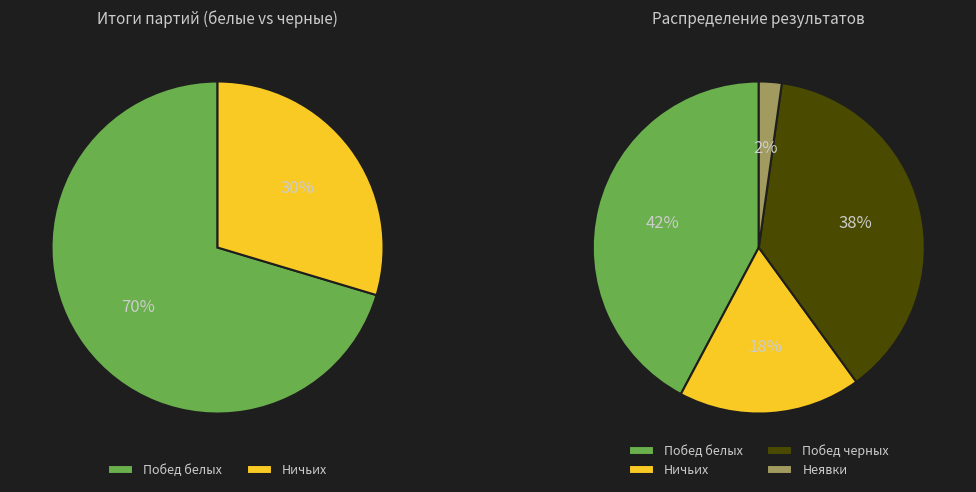

Count the number of slices in the pie.

4